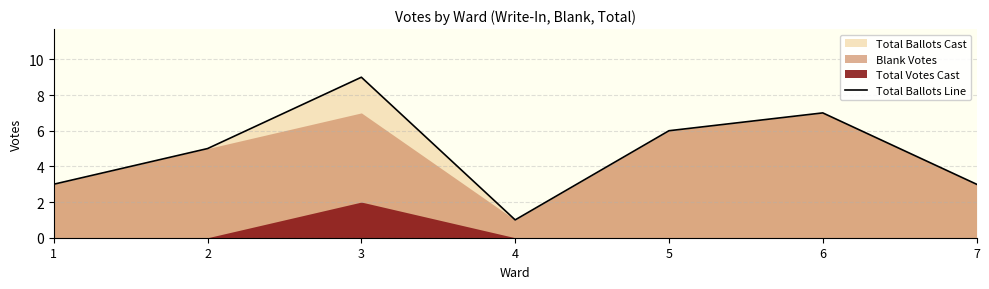

Between 1 and 2, which is larger?

2